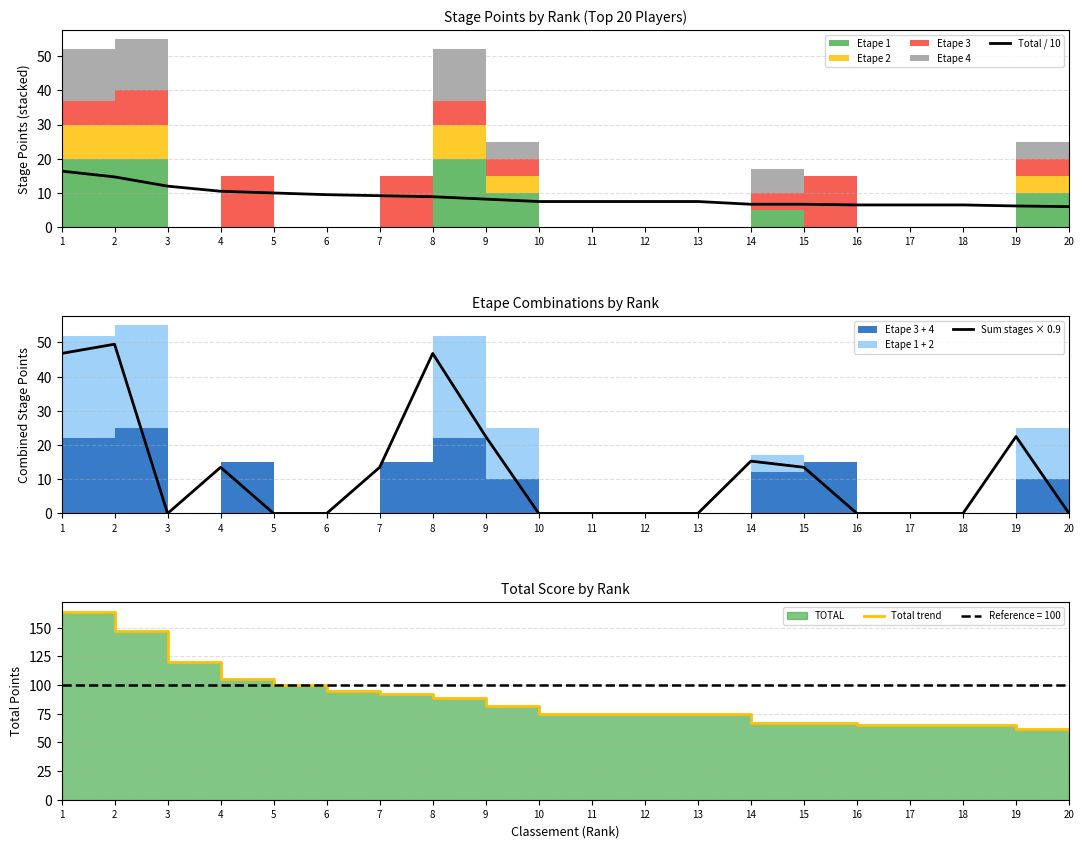

Between 4 and 9, which series saw the biggest shift?

Total trend